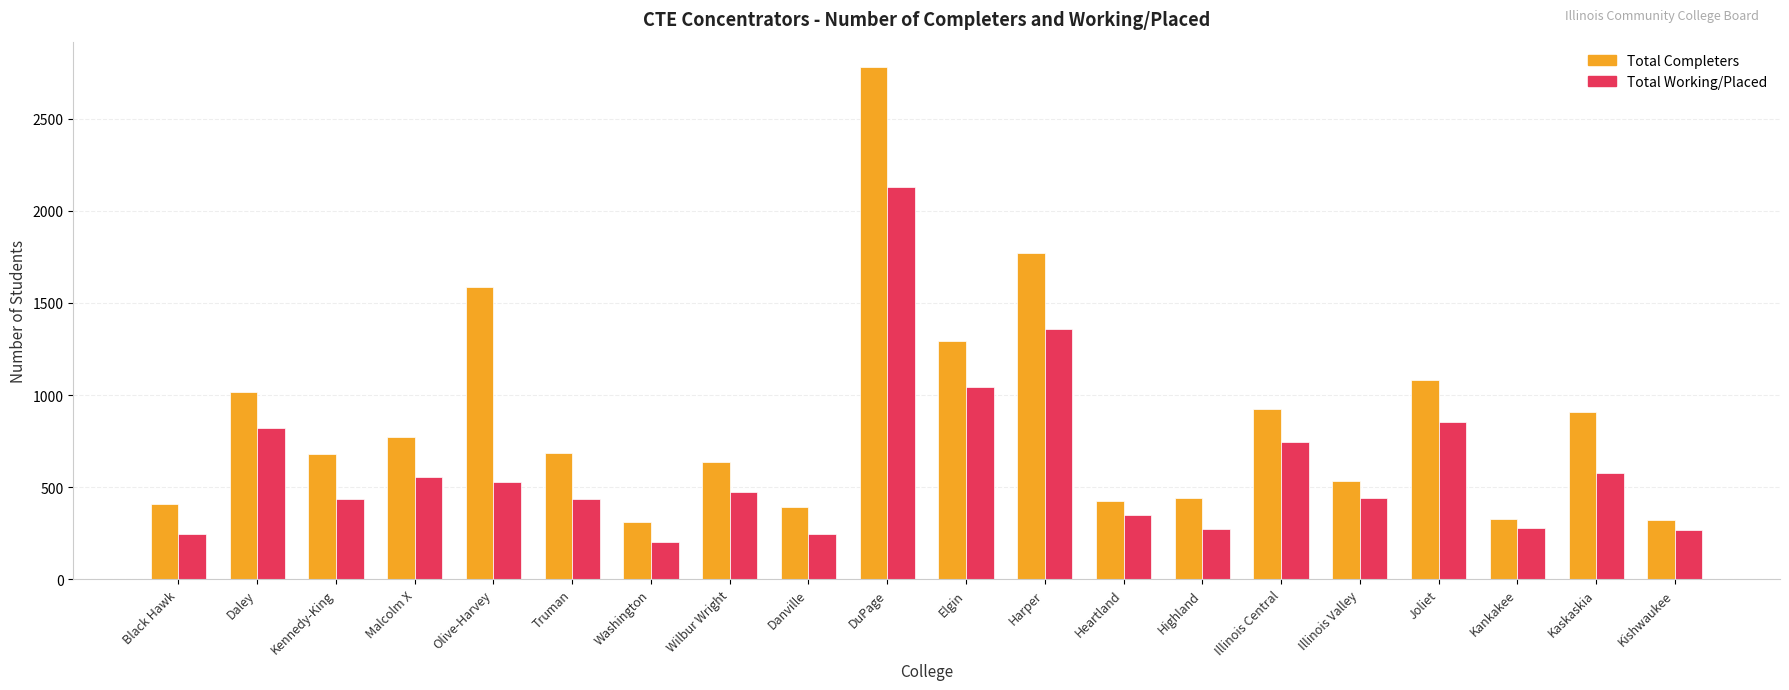

What is the label of the 2nd bar from the left?

Daley